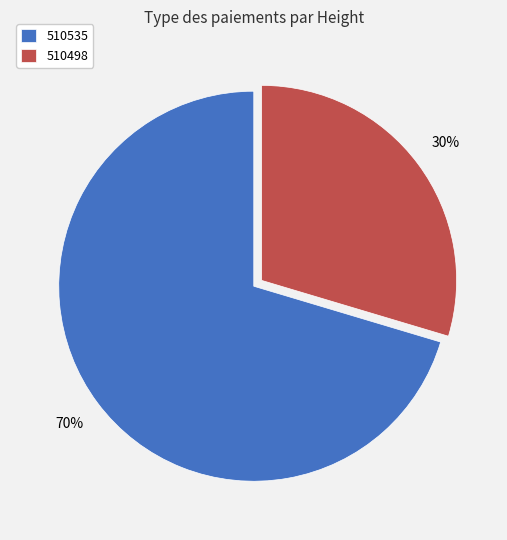

What is the largest slice in the pie chart?

510535